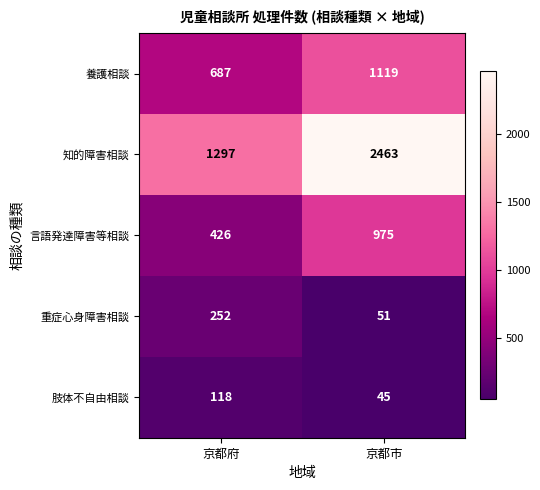

What is the greatest value displayed?

2463